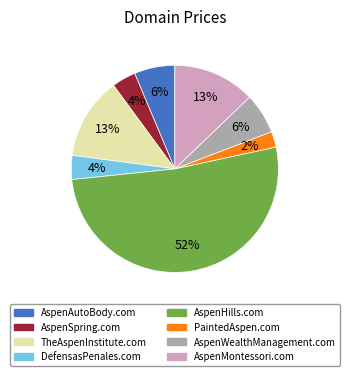

To the nearest percent, what portion does AspenHills.com represent?

52%